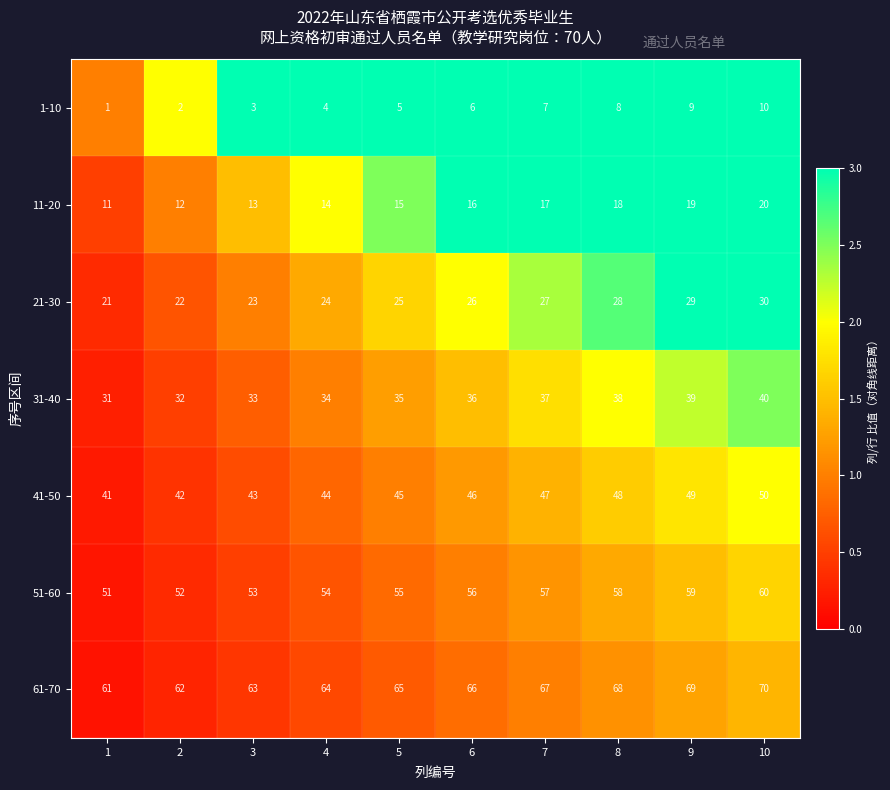

True or false: 1-10 has a value of 7 at 4.

False